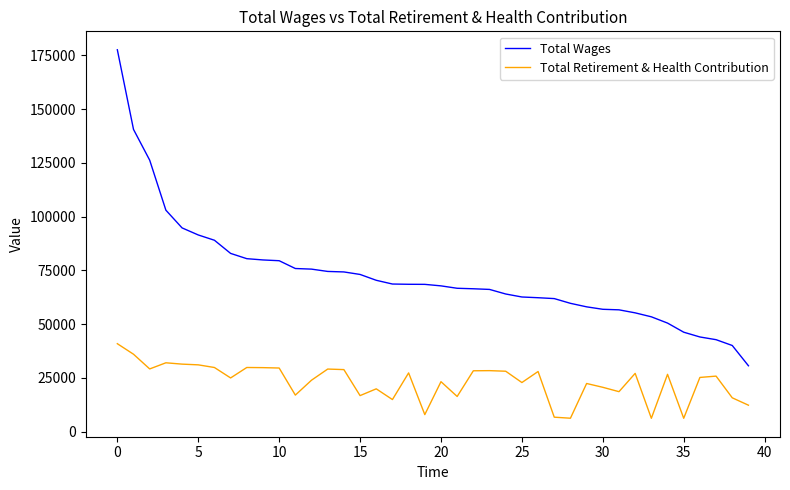

What is the maximum value shown in the chart?

177558